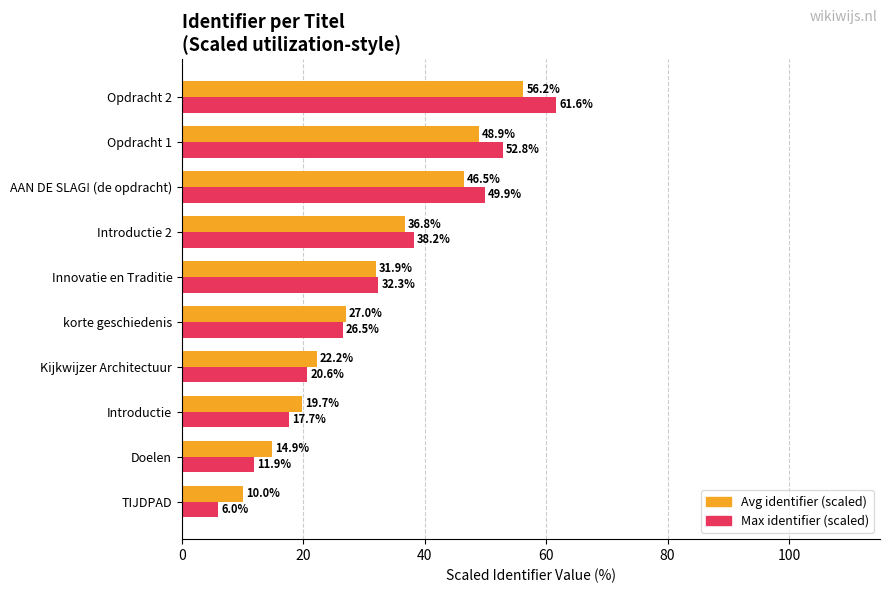

Which label corresponds to the largest value in the chart?

Opdracht 2